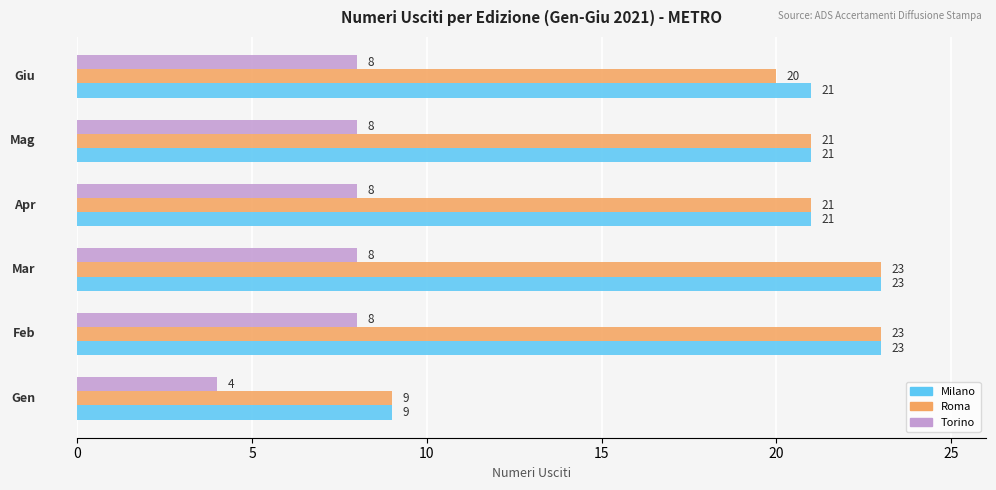

At how many categories does at least one series exceed 8?

6